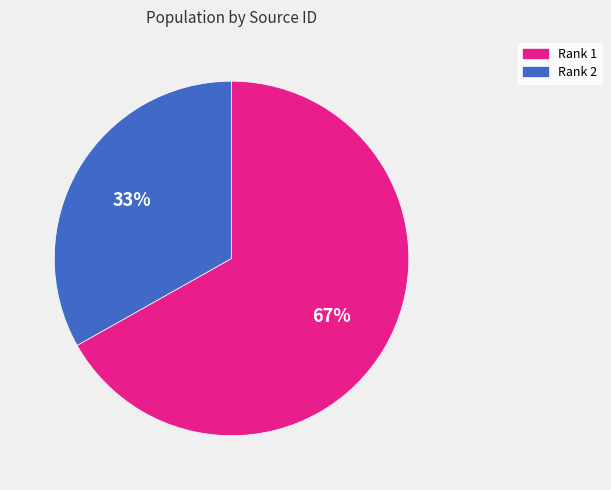

Is there any slice that represents more than half of the pie?

Yes